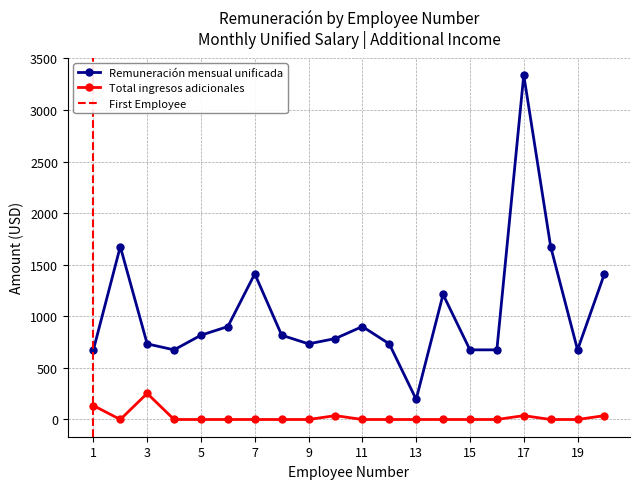

How many interior local peaks does the Remuneración mensual unificada series have?

5